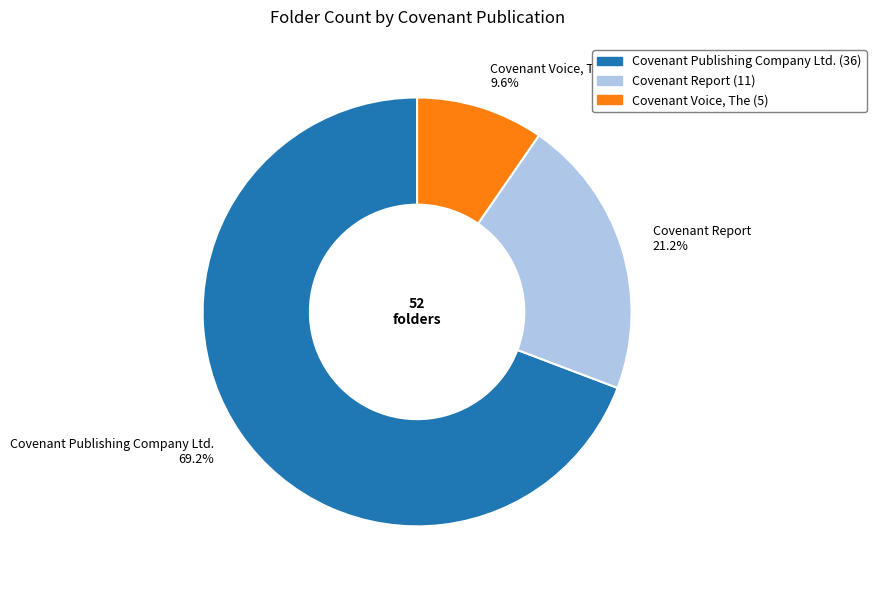

To the nearest percent, what is the combined percentage of Covenant Report and Covenant Voice, The?

31%